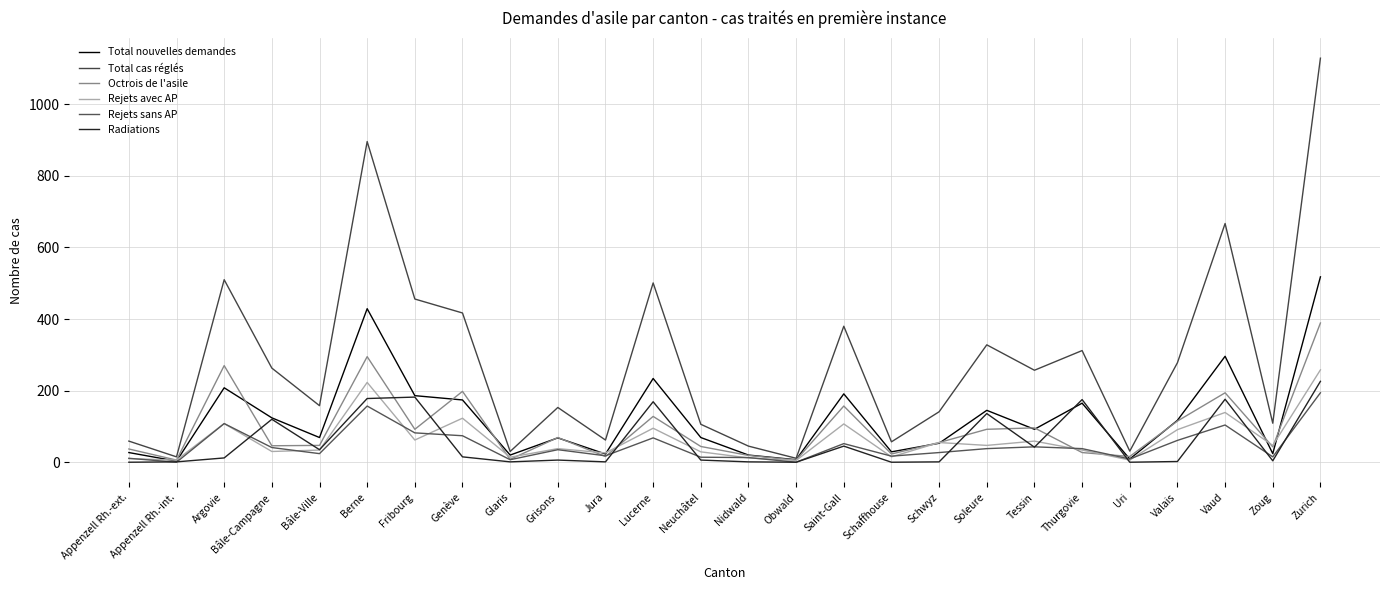

True or false: Total nouvelles demandes and Radiations cross at least once.

True